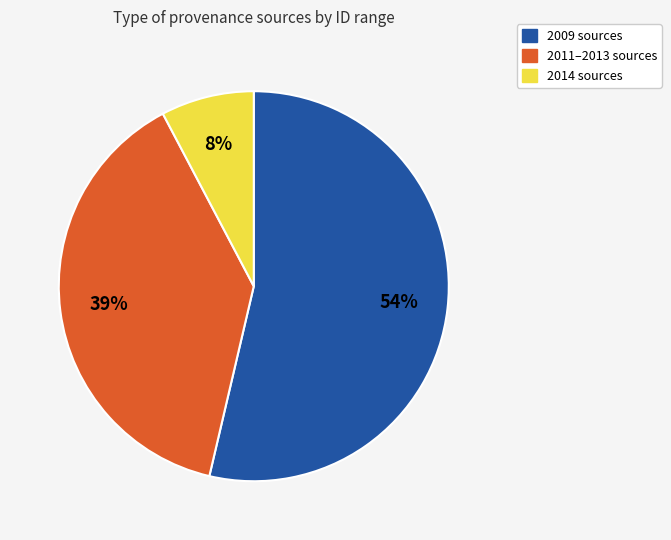

To the nearest percent, what is the difference between the largest and smallest slice percentages?

46%